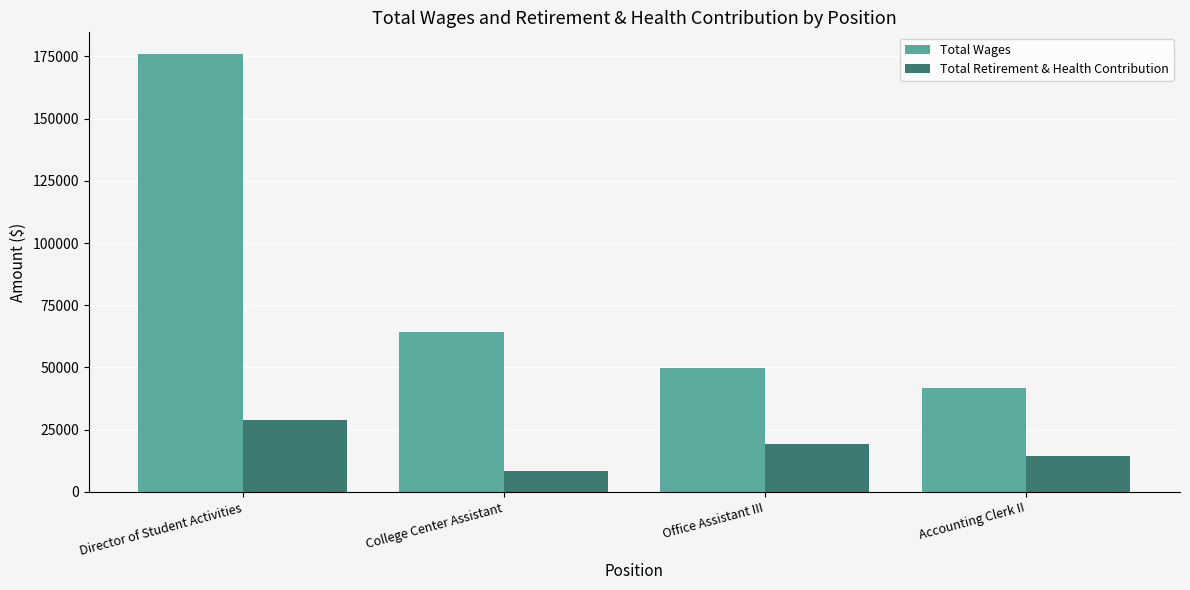

What is the total value across all series at College Center Assistant?

72785